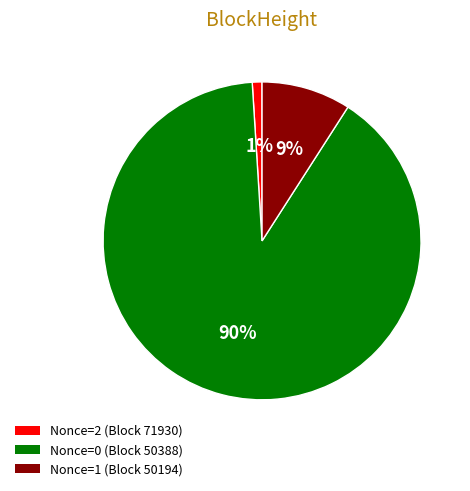

Does any single category account for the majority?

Yes